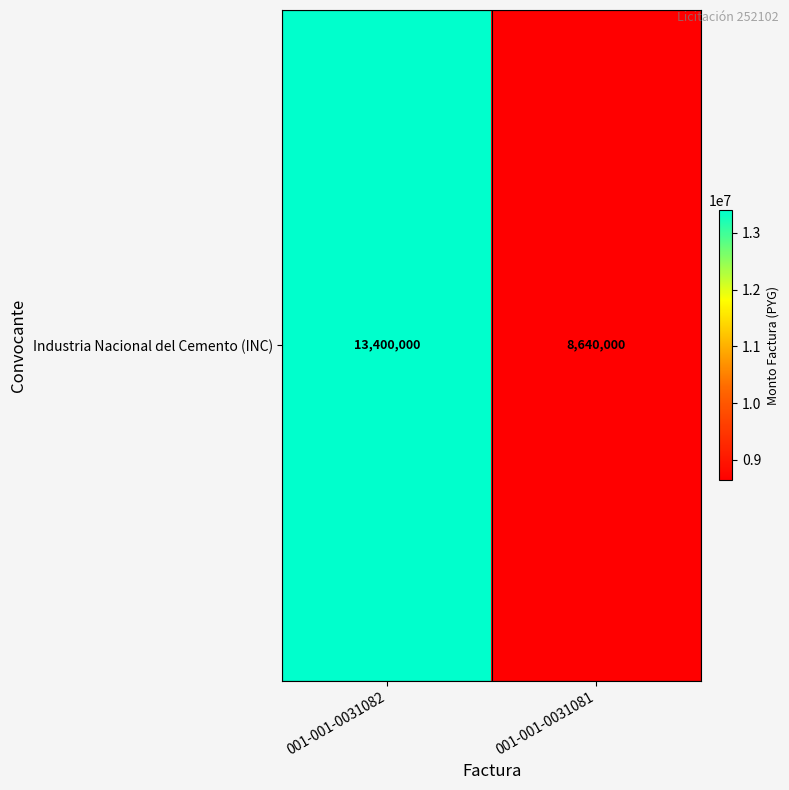

What is the difference between the values at 001-001-0031081 and 001-001-0031082?

4760000